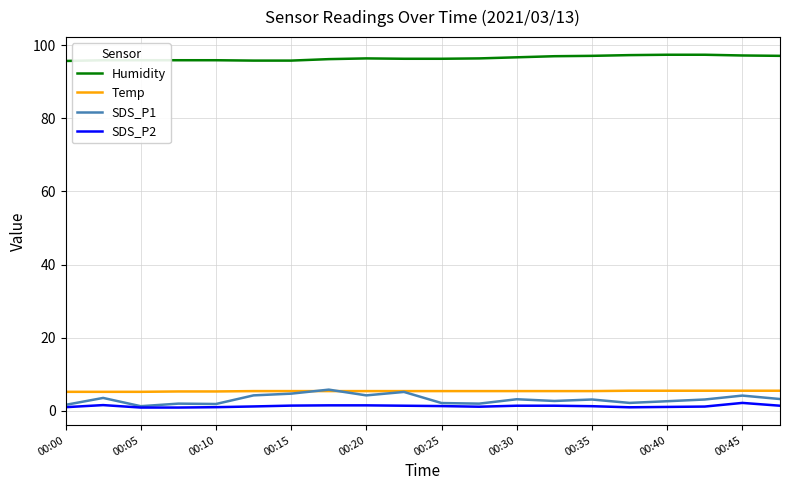

True or false: SDS_P2 and Temp intersect in this chart.

False